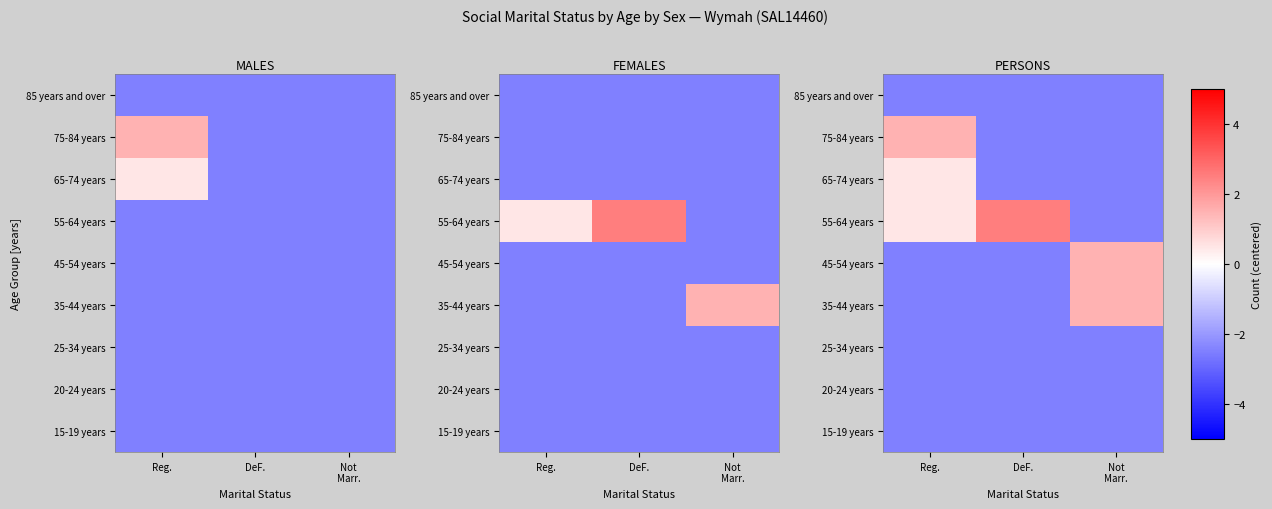

Rank the categories by 15-19 years value from highest to lowest.

Reg., DeF., Not Marr.